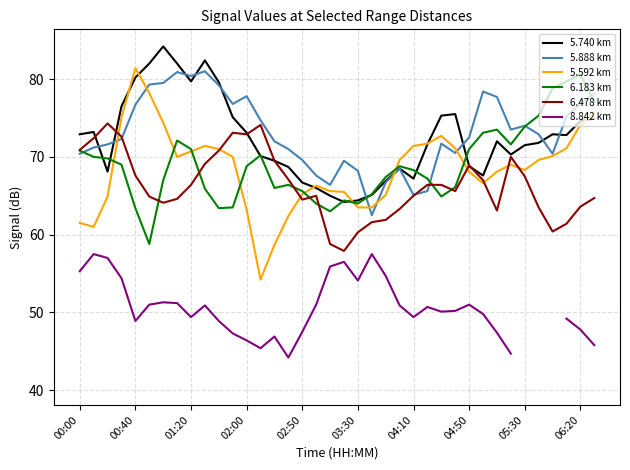

The 6.478 km series shows 70.9 at 00:00. True or false?

True